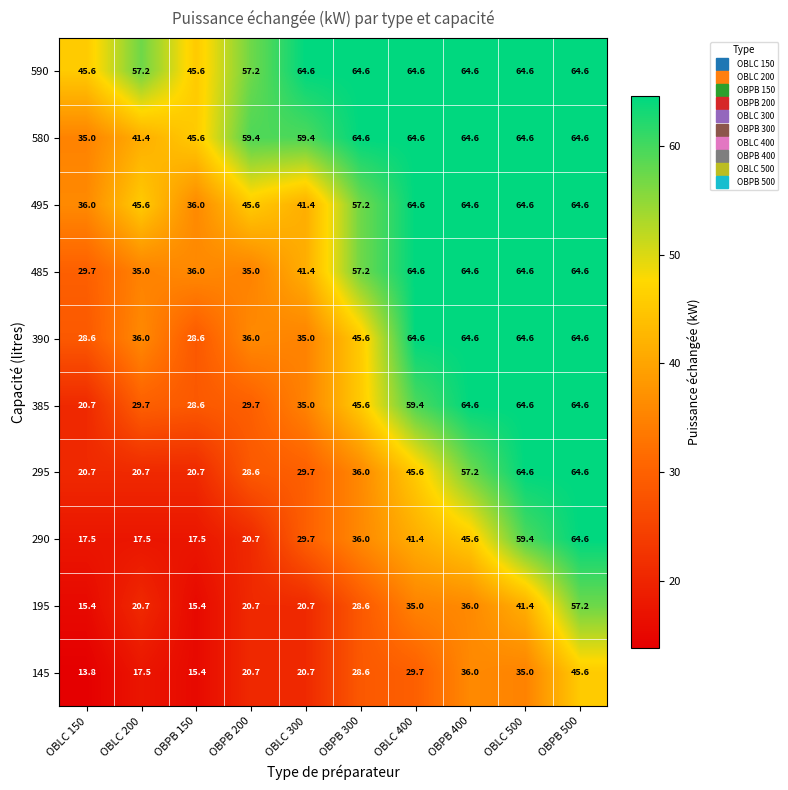

At how many categories does at least one series exceed 53?

8